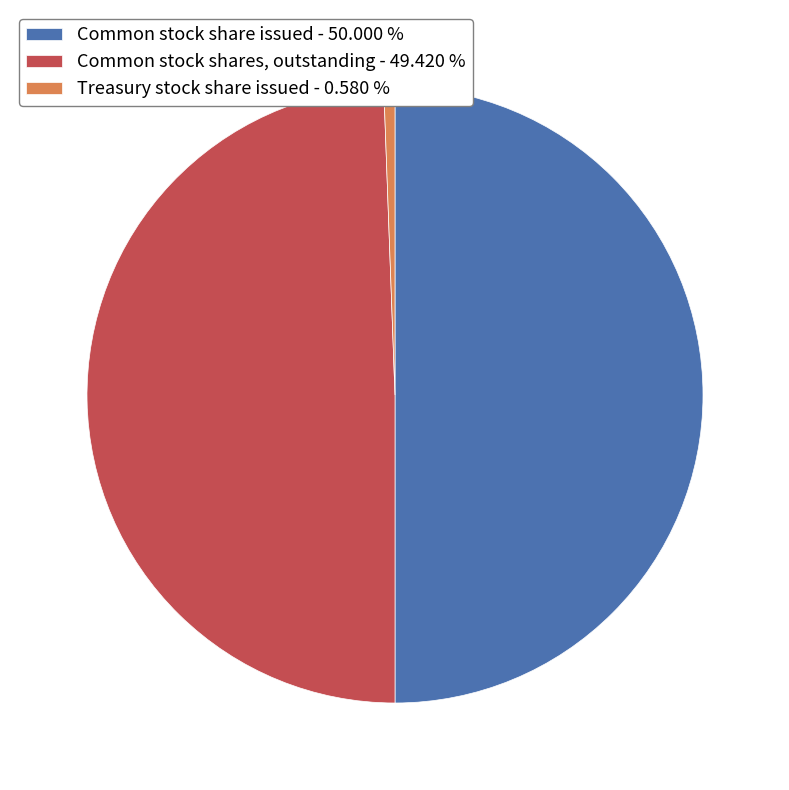

Approximately how many times larger is the value at Common stock shares, outstanding - 49.420 % compared to Common stock share issued - 50.000 %?

1.0